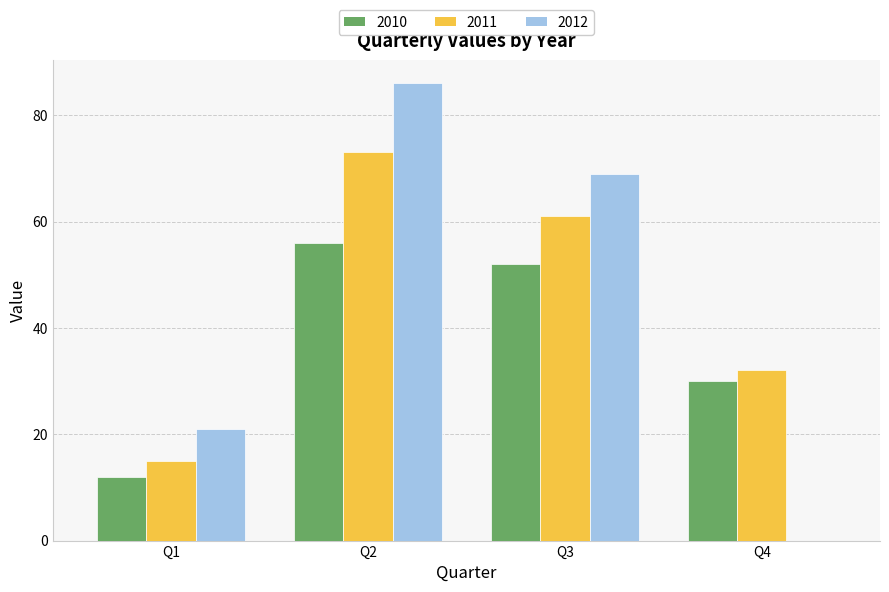

Rank the categories by 2011 value from lowest to highest.

Q1, Q4, Q3, Q2